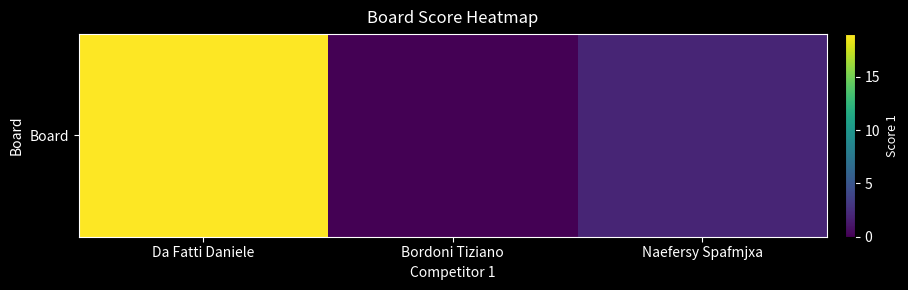

The value at Naefersy Spafmjxa is 2. True or false?

True